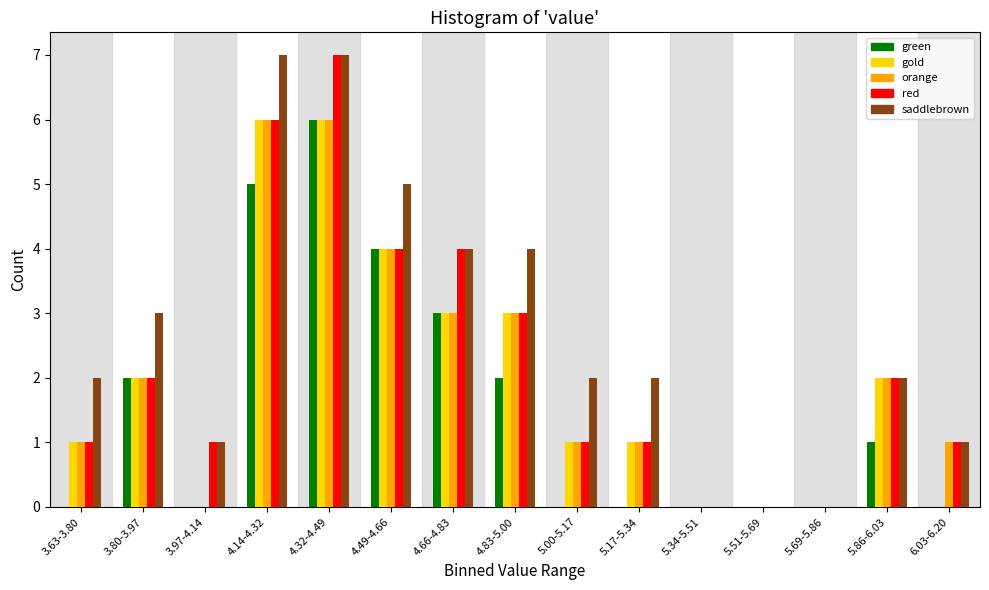

What is the sum of all green values?

23